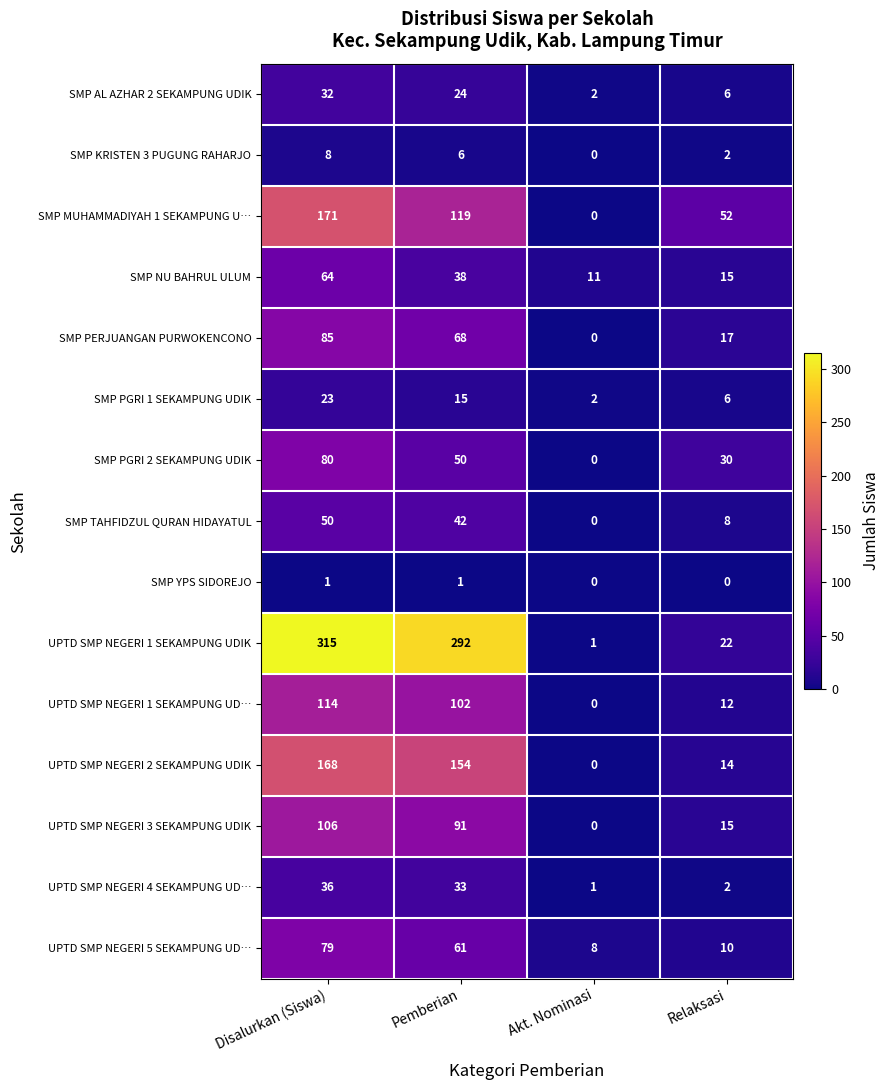

What is the difference between the maximum and minimum values in the UPTD SMP NEGERI 2 SEKAMPUNG UDIK series?

168